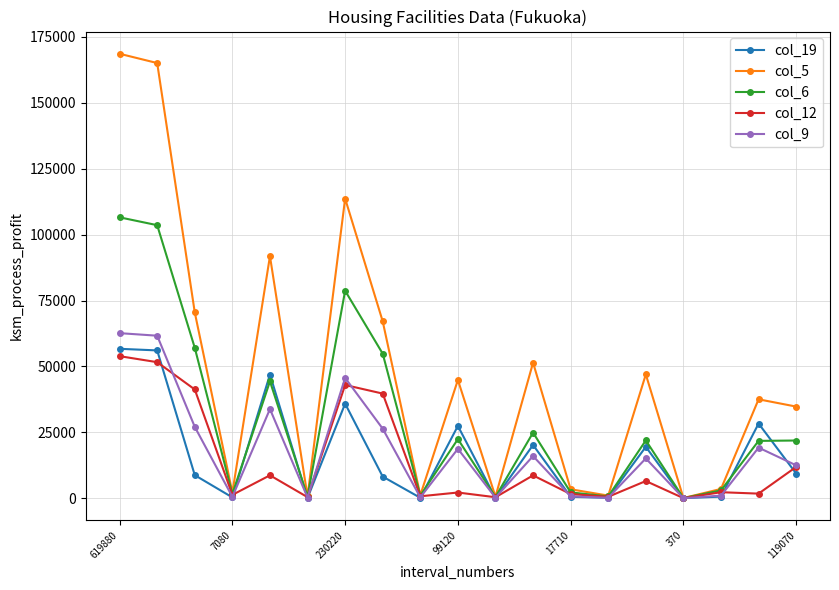

What is the average value of the col_12 series?

14537